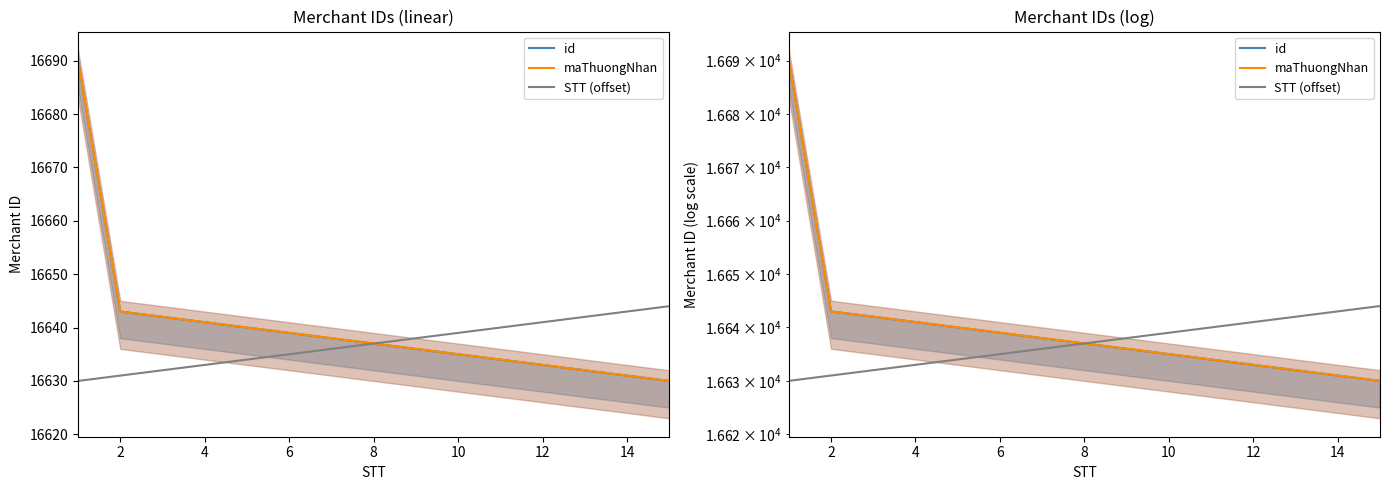

What is the sum of the maThuongNhan values at 11 and 14?

33263